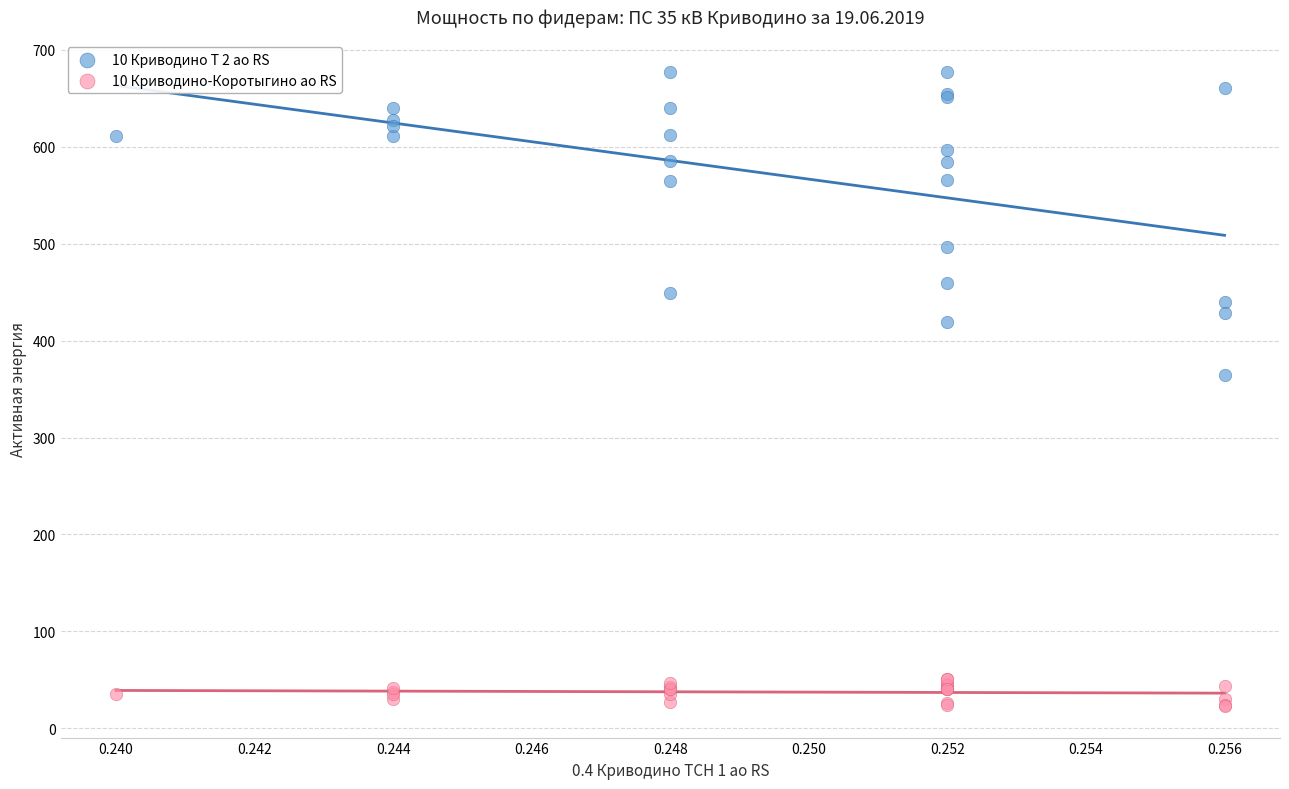

Which series contains the lowest Y value?

10 Криводино-Коротыгино ао RS